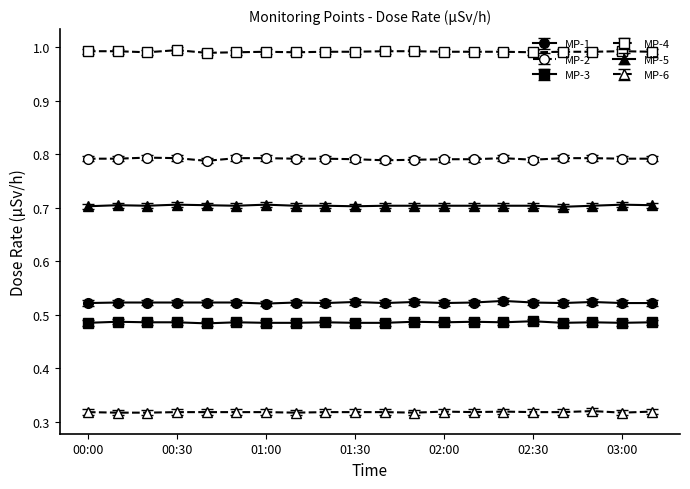

List the series in order of their peak value, lowest first.

MP-6, MP-3, MP-1, MP-5, MP-2, MP-4